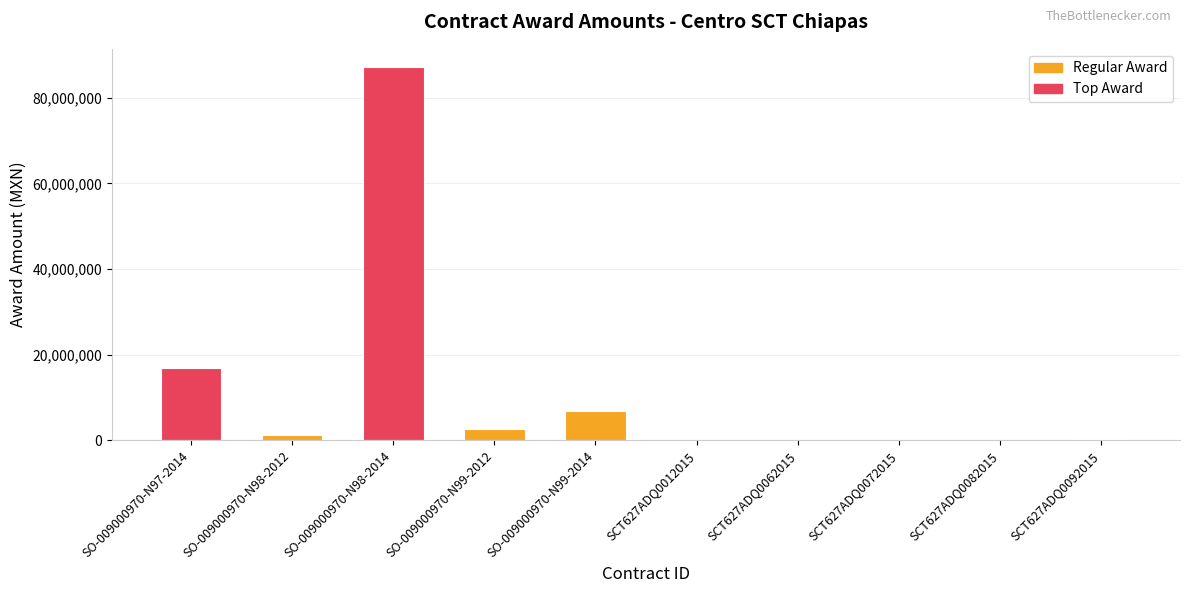

Which has a higher value, SO-009000970-N98-2012 or SCT627ADQ0082015?

SO-009000970-N98-2012